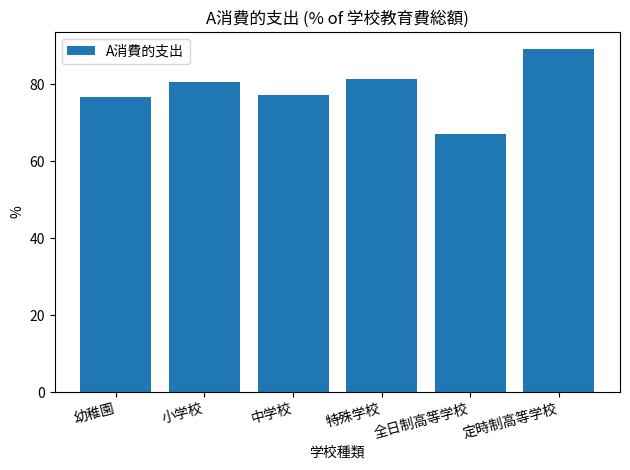

What is the average value?

78.7